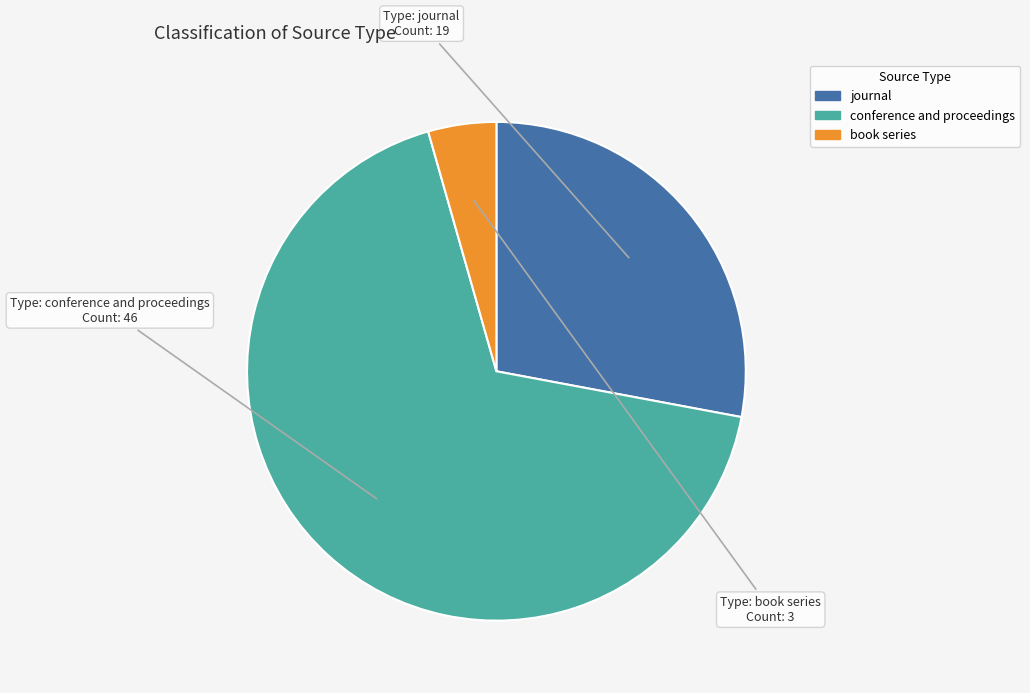

Is there a majority slice in this chart?

Yes